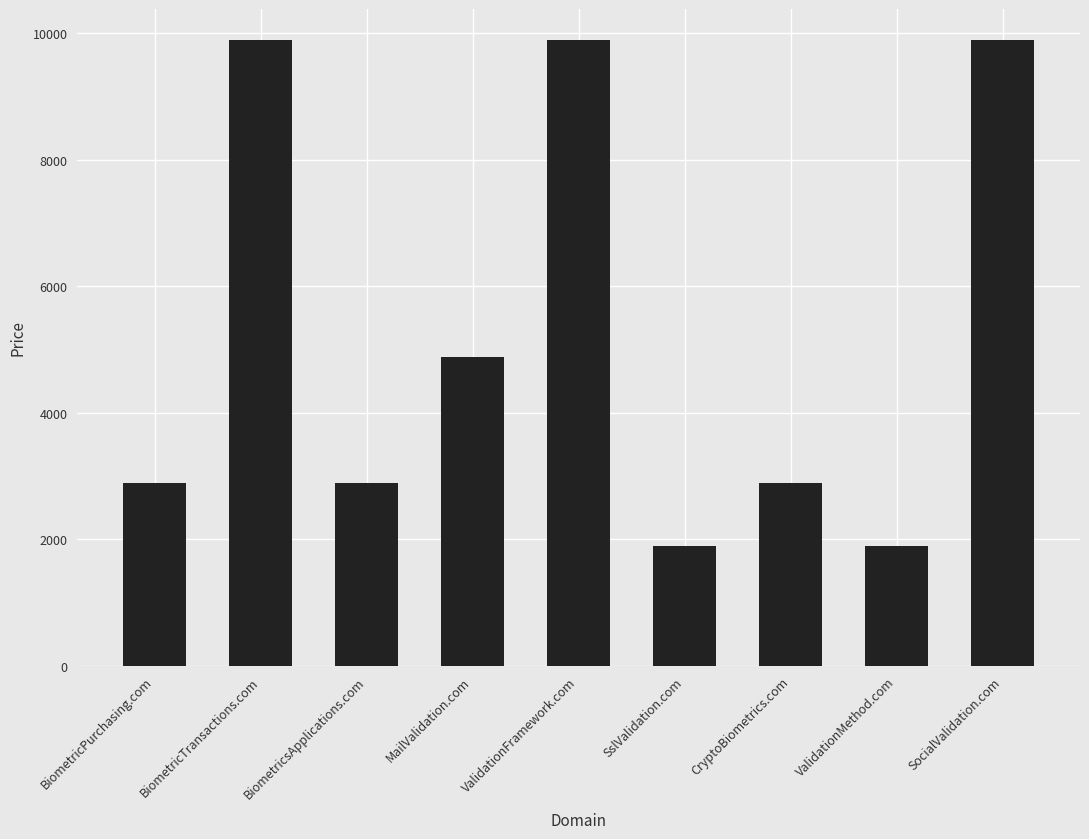

What is the greatest value displayed?

9888